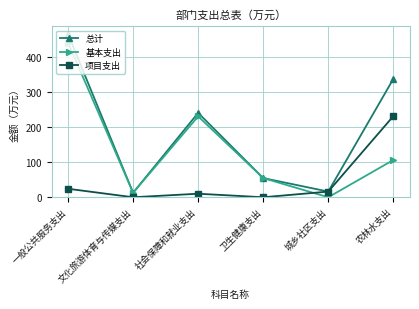

The 总计 series shows 54.6 at 卫生健康支出. True or false?

True